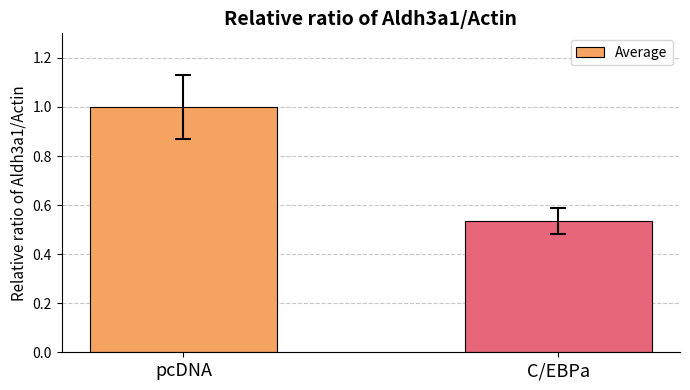

Does the chart contain stacked bars?

No